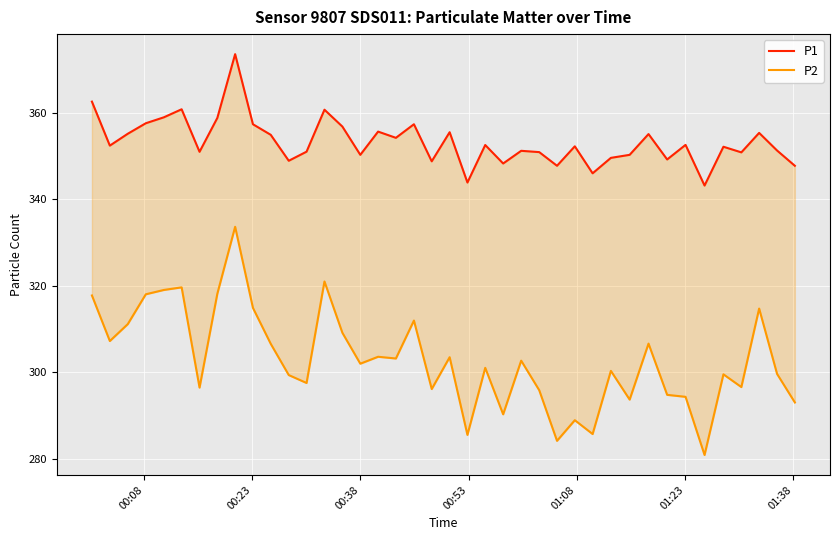

True or false: P2 and P1 cross at least once.

False